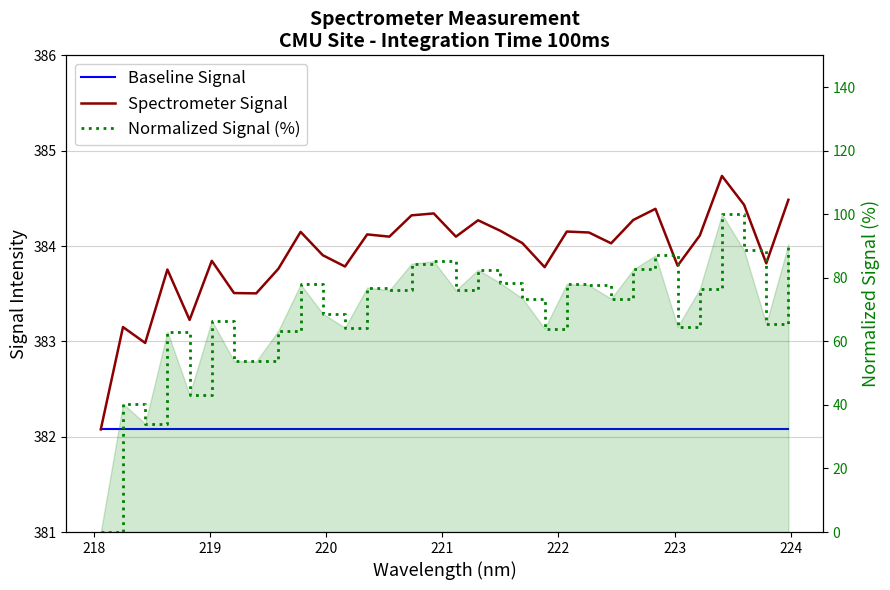

Reading left to right, list all the values displayed in this chart.

Baseline Signal: 382.1	382.1	382.1	382.1	382.1	382.1	382.1	382.1	382.1	382.1	382.1	382.1	382.1	382.1	382.1	382.1	382.1	382.1	382.1	382.1	382.1	382.1	382.1	382.1	382.1	382.1	382.1	382.1	382.1	382.1	382.1	382.1
Spectrometer Signal: 382.1	383.1	383.0	383.8	383.2	383.8	383.5	383.5	383.8	384.1	383.9	383.8	384.1	384.1	384.3	384.3	384.1	384.3	384.2	384.0	383.8	384.2	384.1	384.0	384.3	384.4	383.8	384.1	384.7	384.4	383.8	384.5
Normalized Signal (%): 0.0	40.4	34.1	63.1	43.2	66.5	53.8	53.7	63.4	77.9	68.7	64.3	76.9	76.0	84.5	85.2	76.0	82.5	78.4	73.5	64.0	78.1	77.7	73.4	82.6	87.0	64.6	76.5	100.0	88.6	65.5	90.6